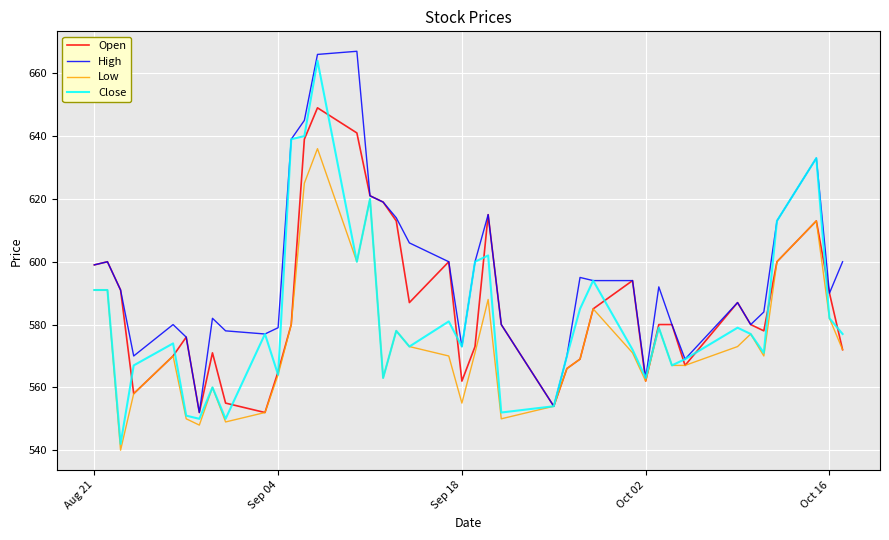

Which series has the largest total across all categories?

High